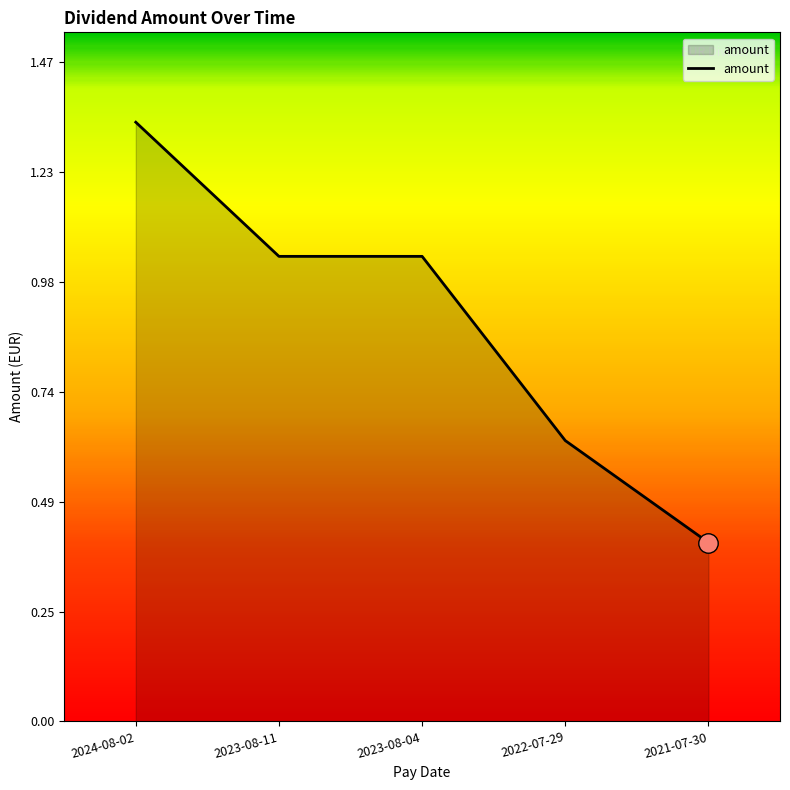

What is the average value?

0.9